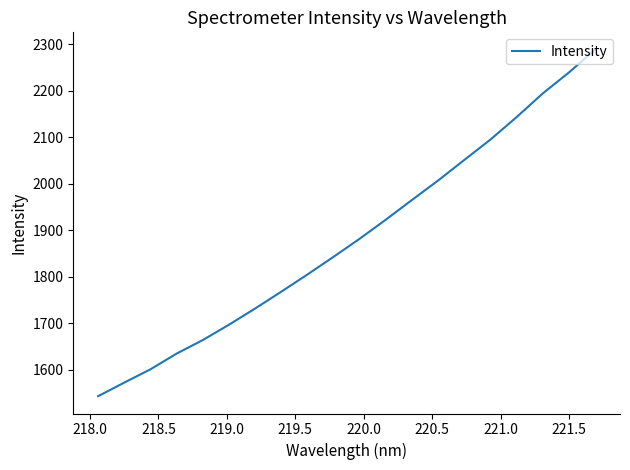

What is the maximum value shown in the chart?

2288.8